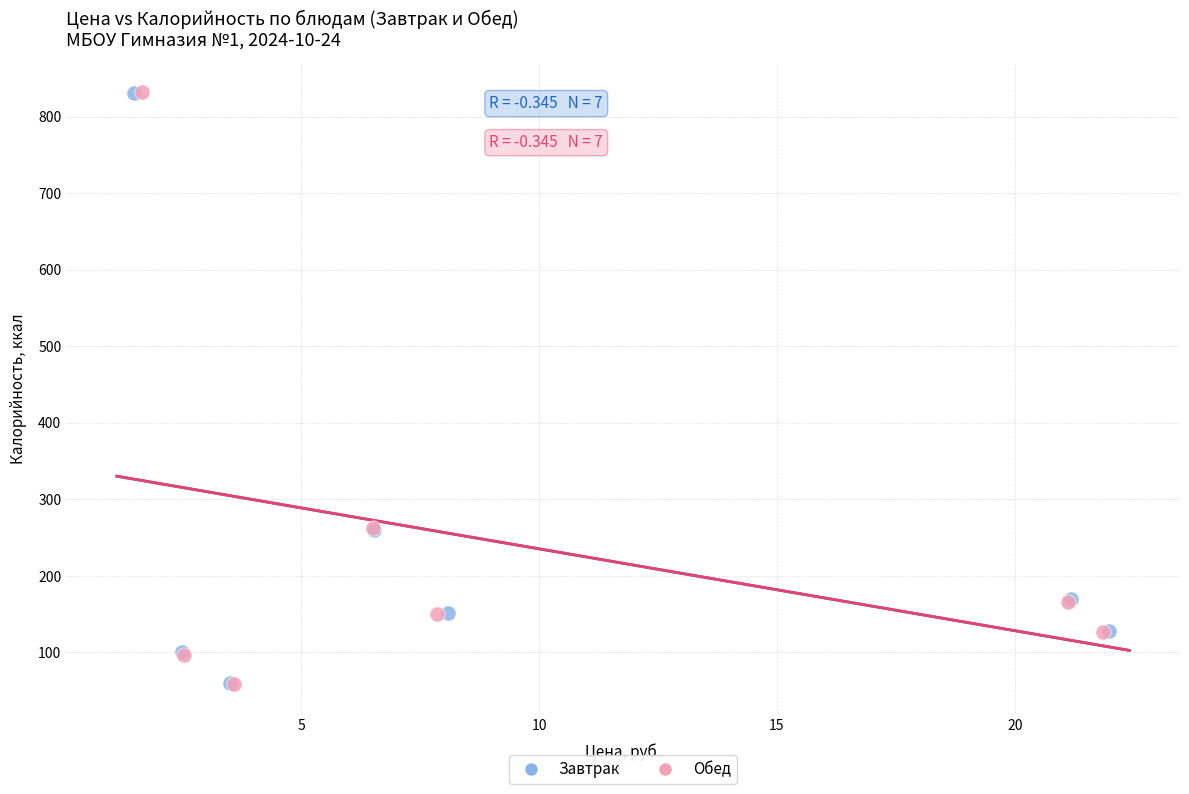

Which series has the largest Y range (max minus min)?

Обед